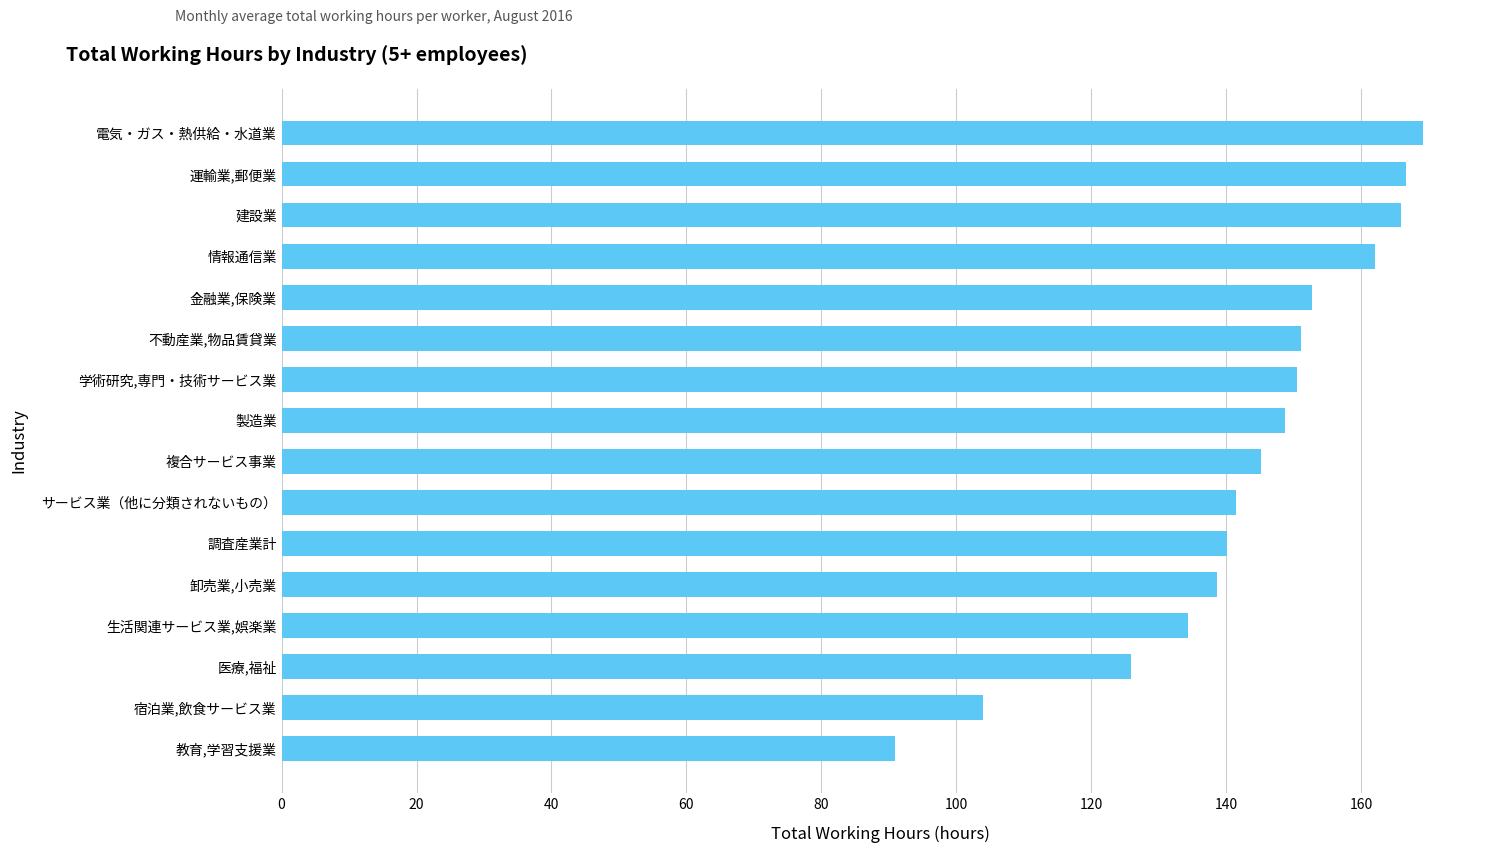

What is the ratio of the value at 学術研究,専門・技術サービス業 to the value at 運輸業,郵便業?

0.9